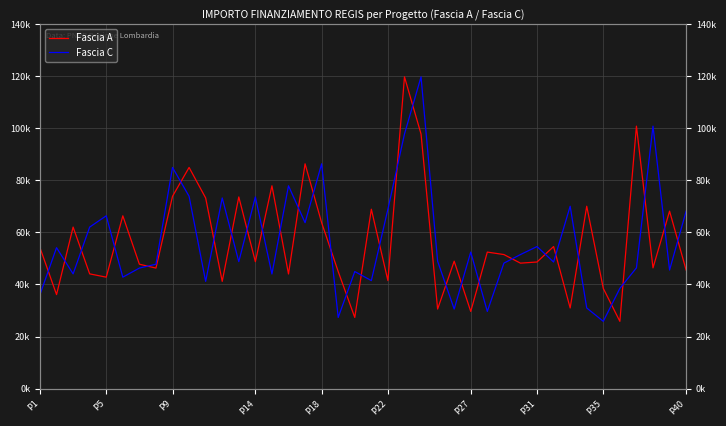

How many data points in Fascia A are above 48957?

20